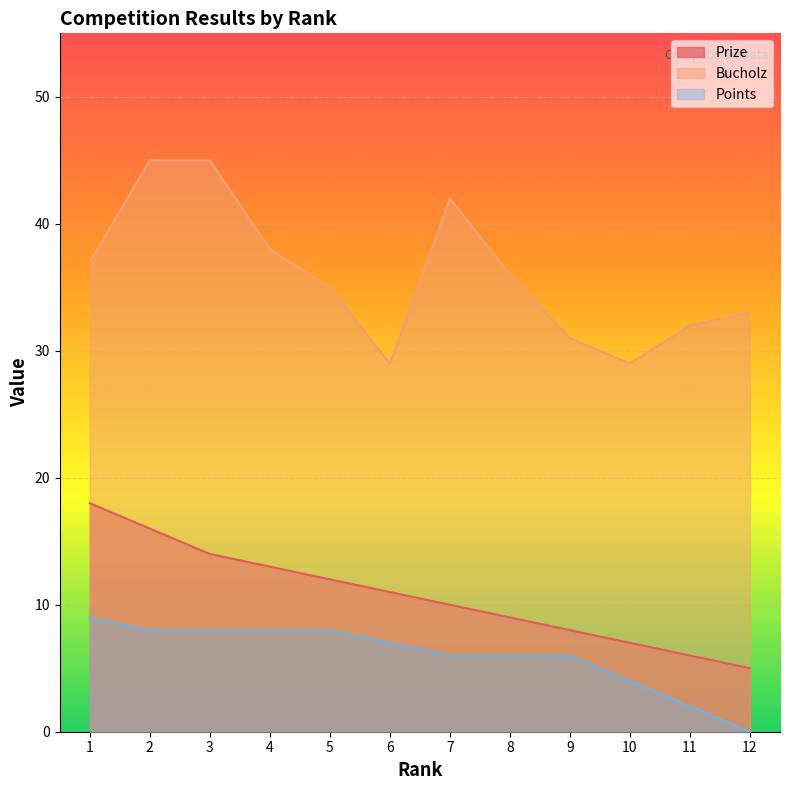

How many interior local peaks does the Bucholz series have?

1